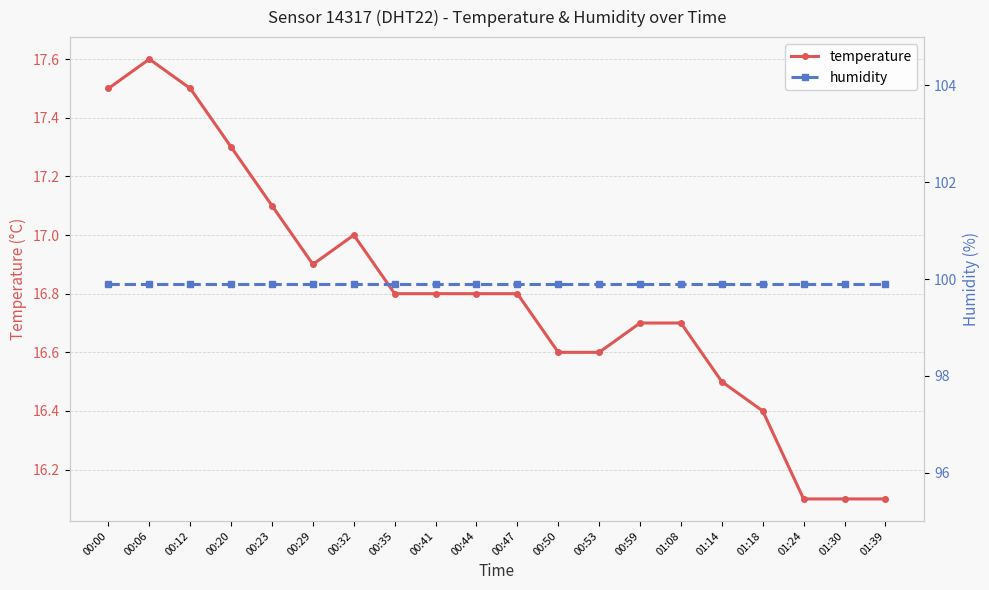

How many lines are shown in the chart?

2